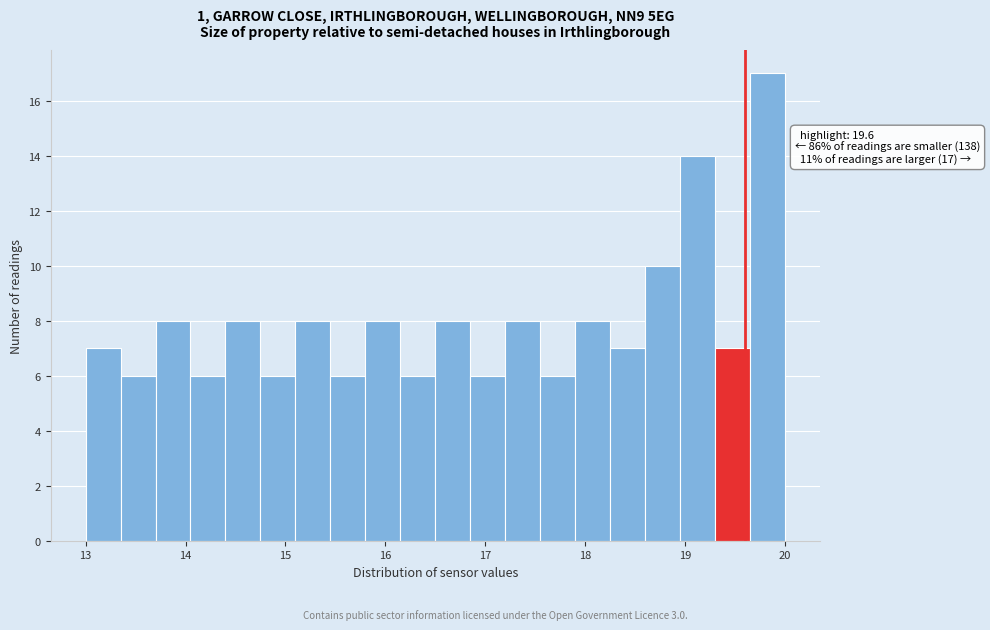

Read against the x-axis, roughly where is the centre of the tallest bar?

19.8